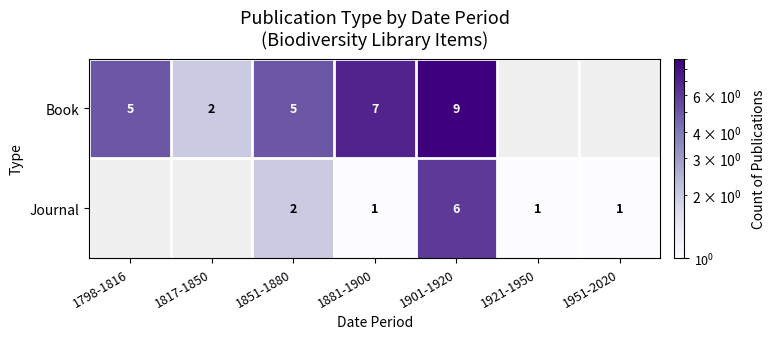

At how many categories does at least one series exceed 1?

5